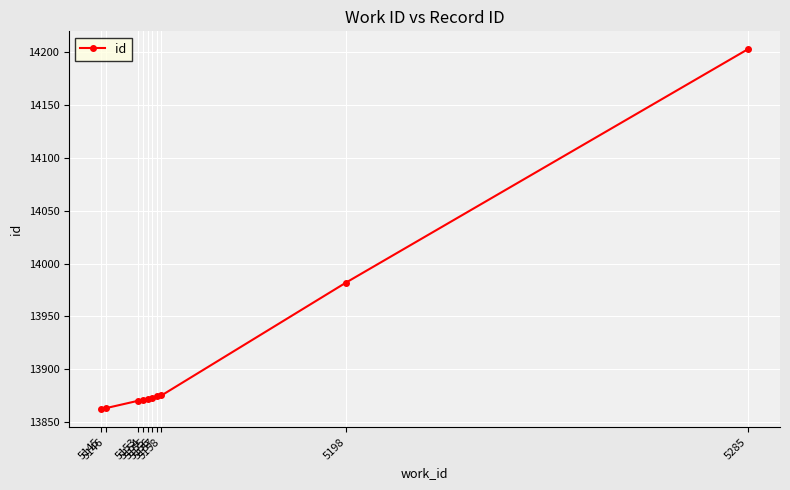

What is the sum of the values at 5145 and 5158?

27737